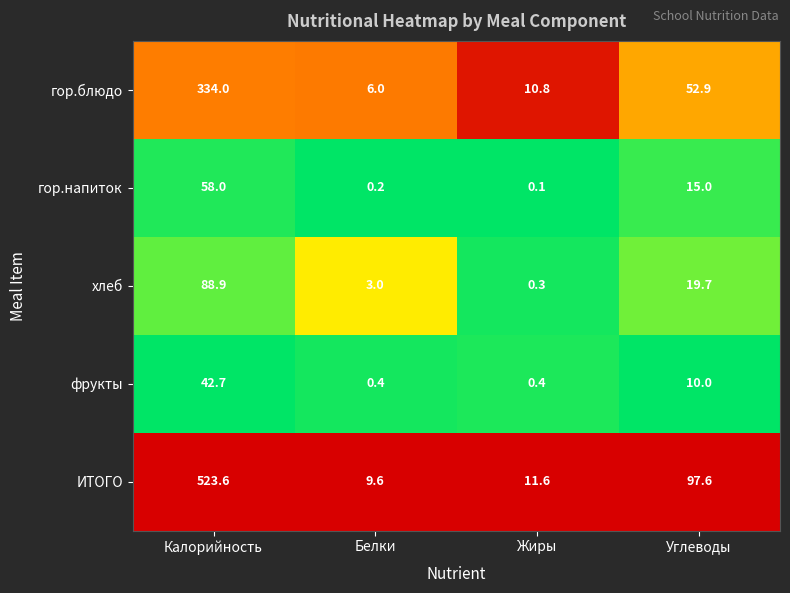

The value of ИТОГО at Белки is 9.6. True or false?

True